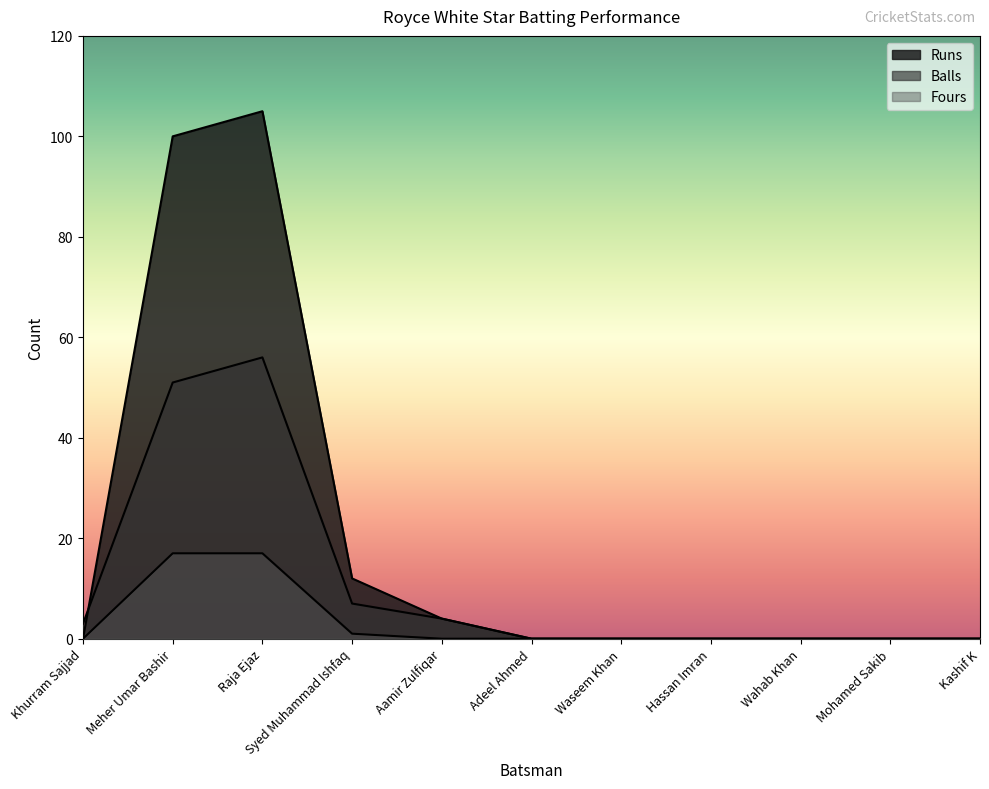

Where is Runs nearest to the value 52?

Syed Muhammad Ishfaq